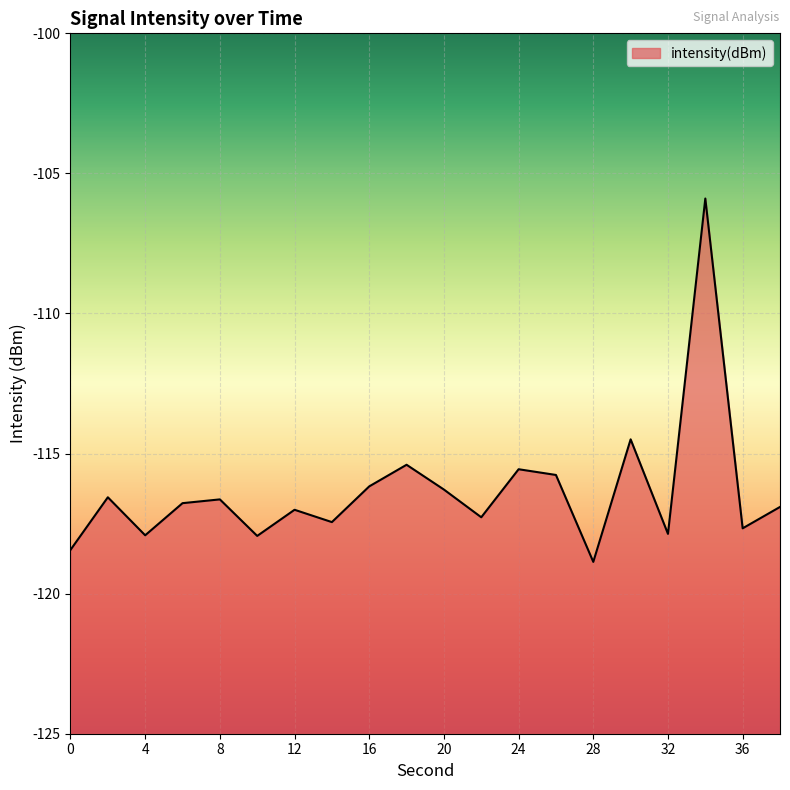

At which category does the chart reach its peak across all series?

34